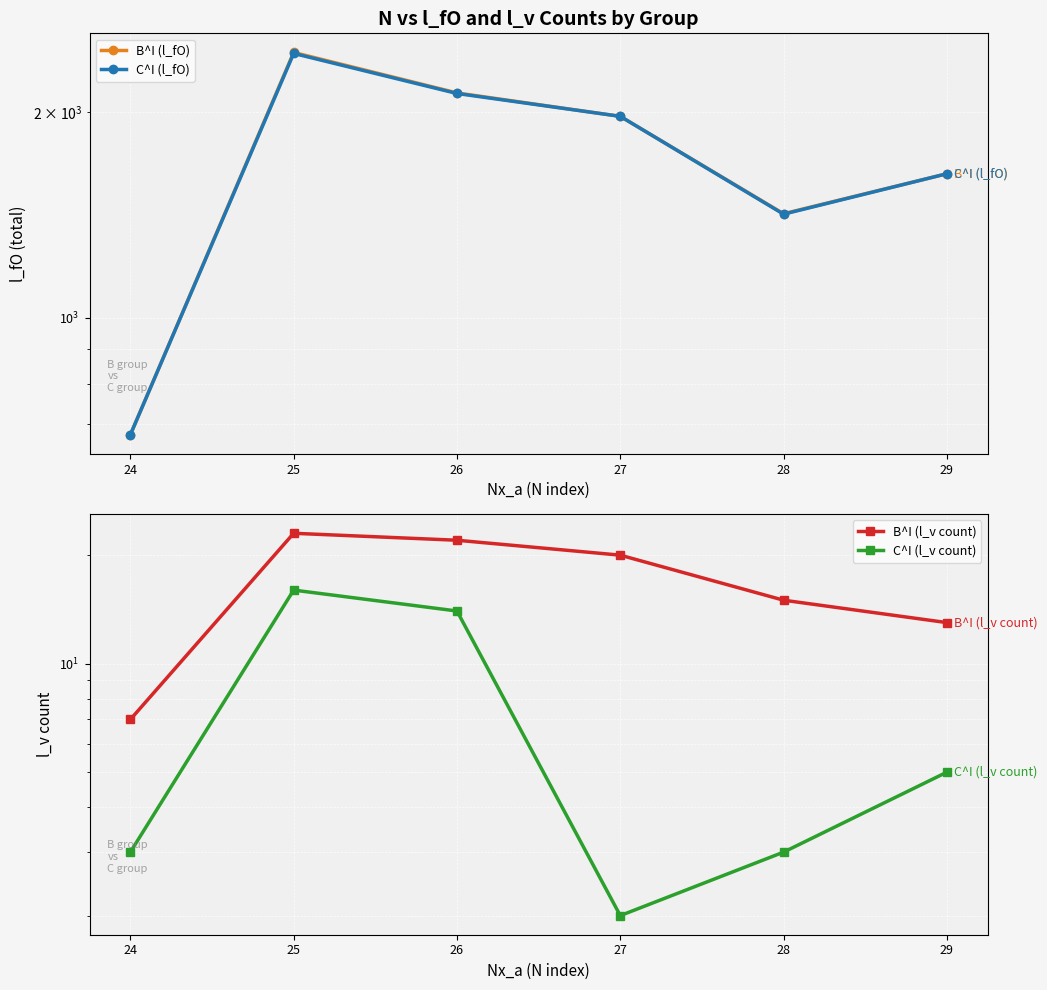

Count the number of categories in the chart.

6